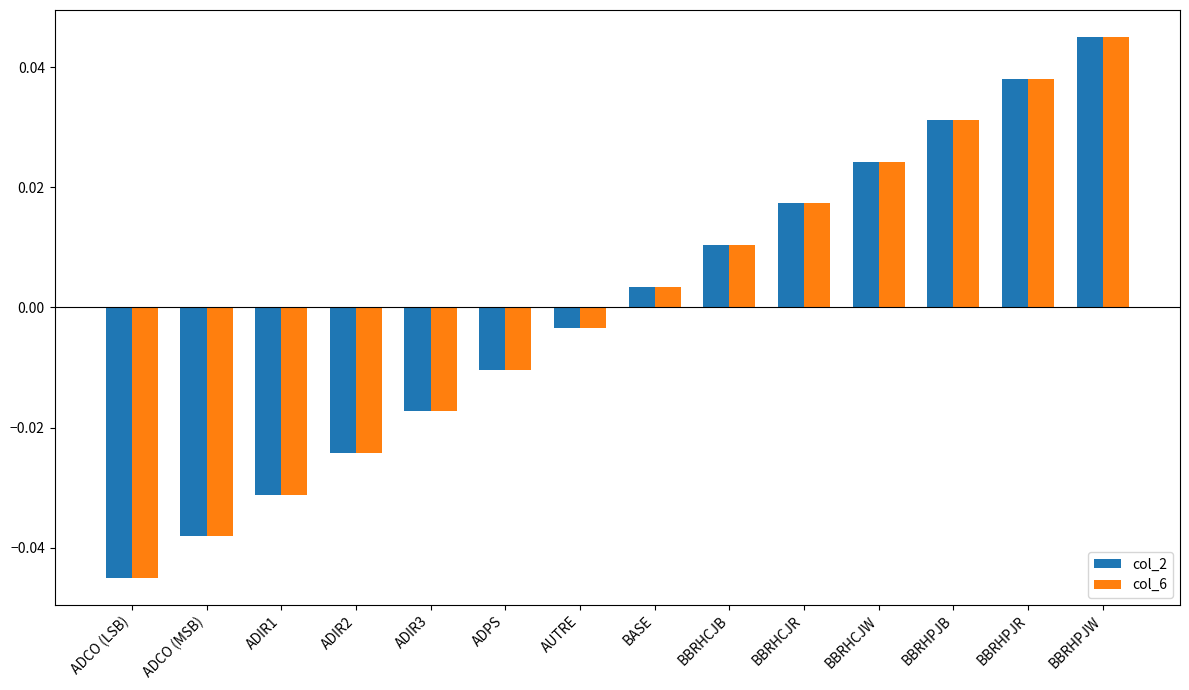

At which category is the sum across all series the highest?

BBRHPJW